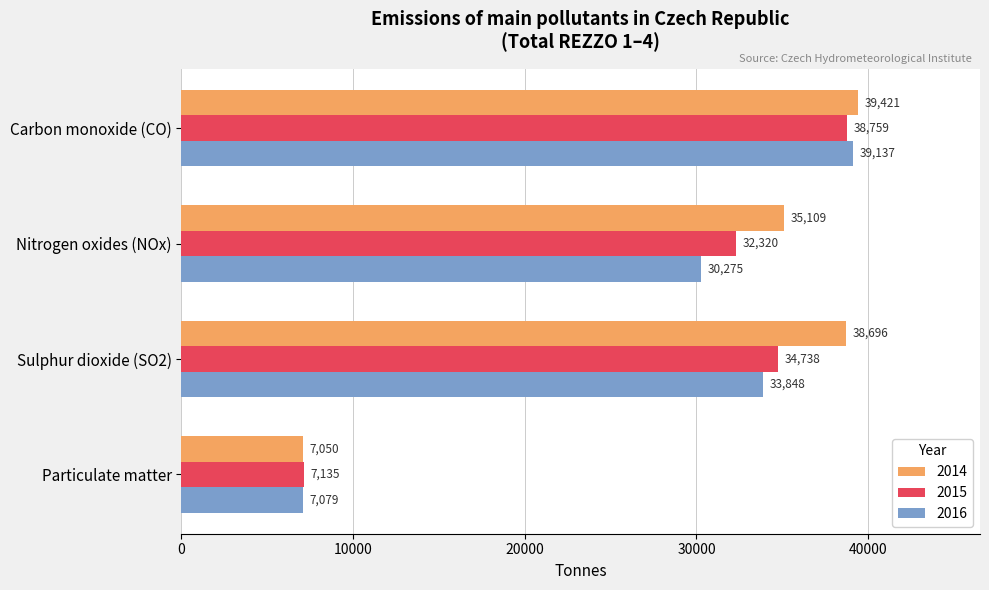

What is the difference between the second highest and second lowest values in the 2016 series?

3573.0